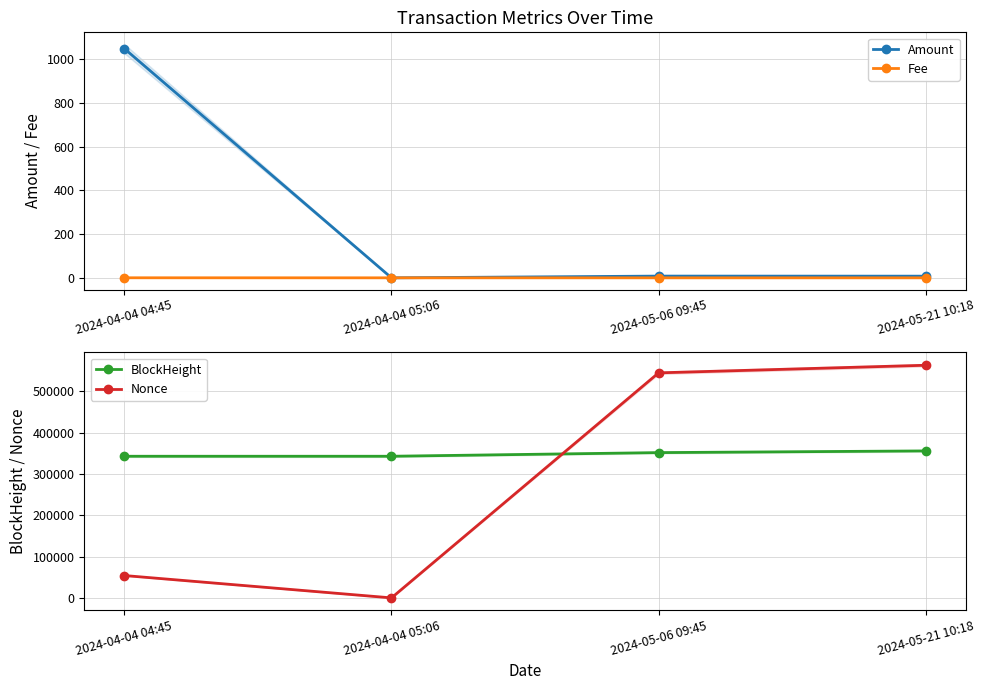

How many lines are shown in the chart?

4